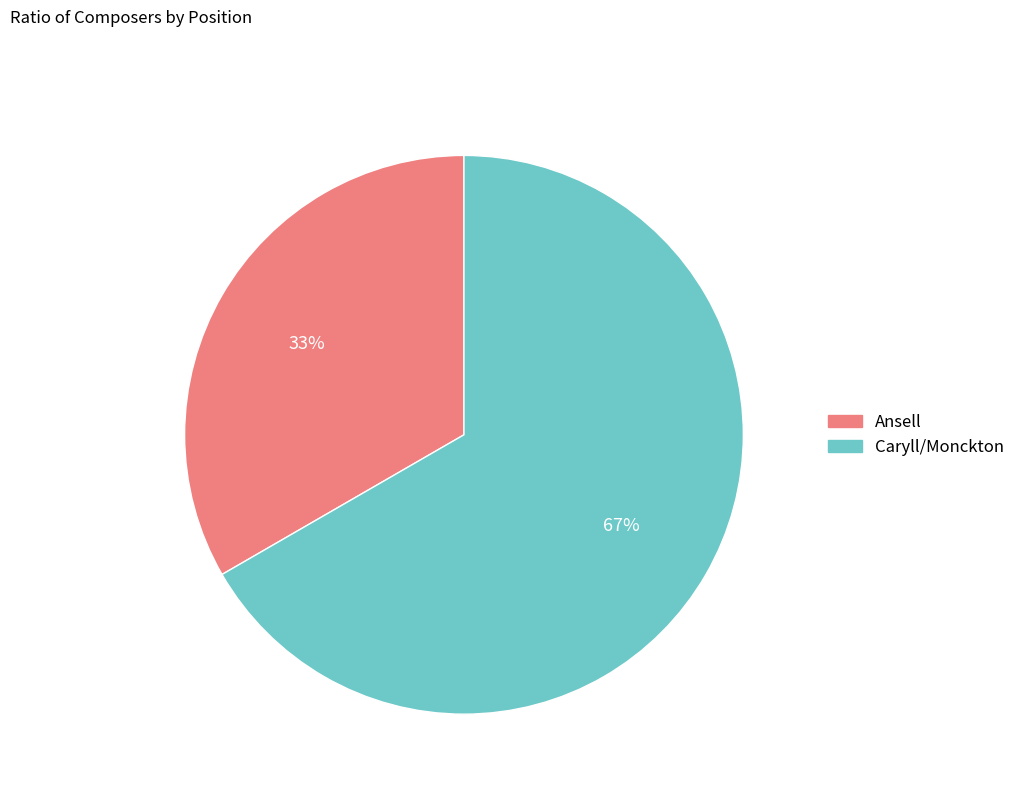

Which slice is the largest?

Caryll/Monckton